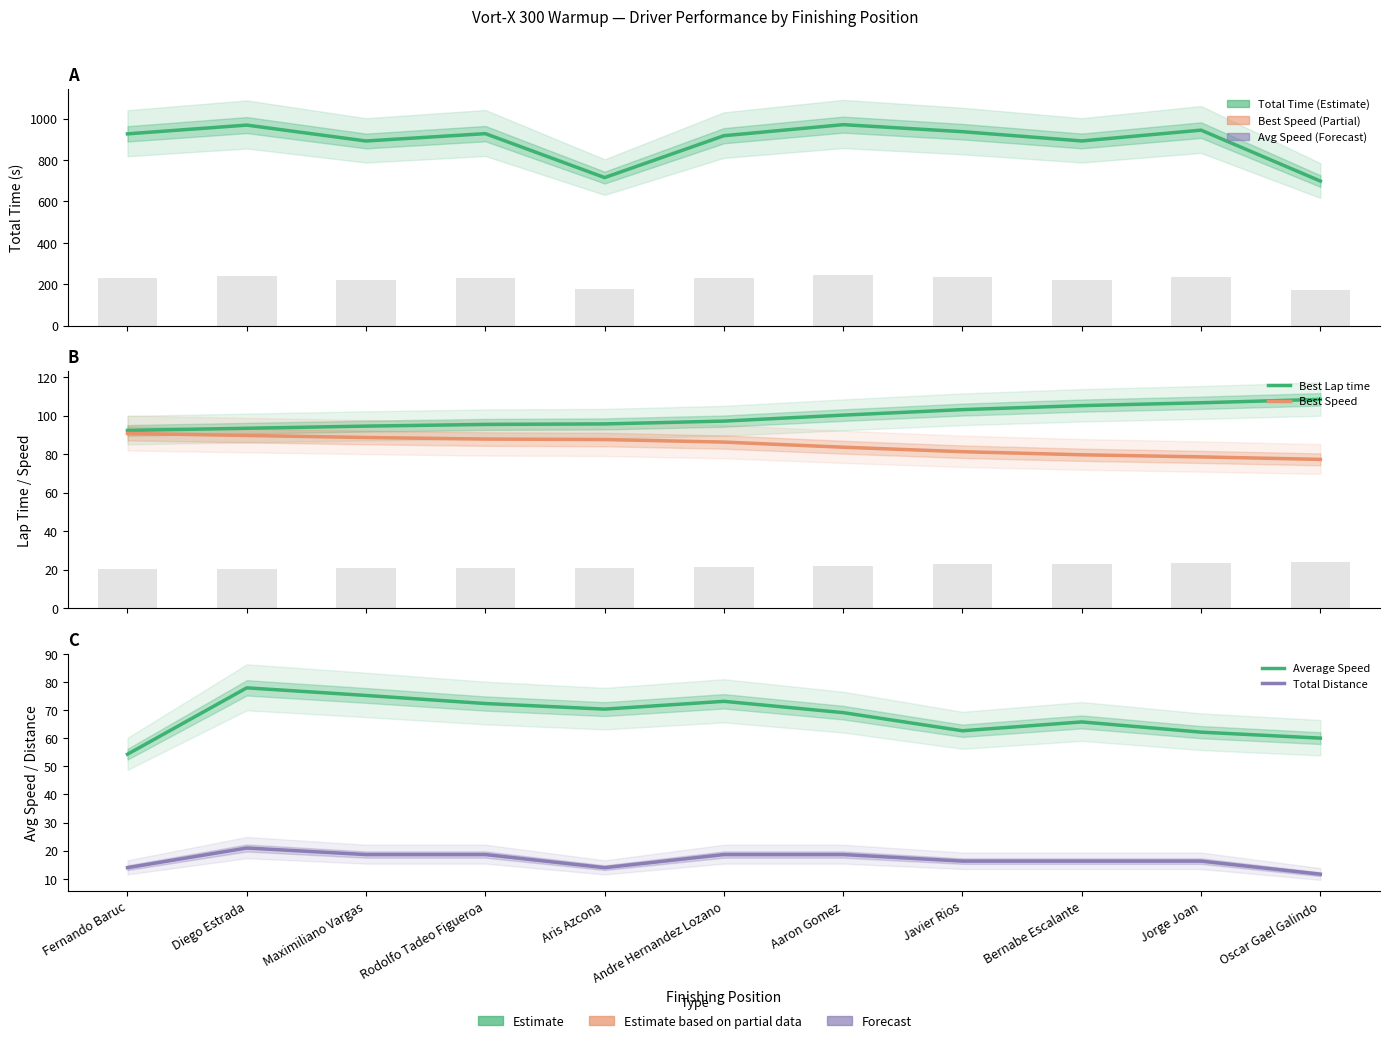

Rank the categories by Best Lap time value from highest to lowest.

Oscar Gael Galindo, Jorge Joan, Bernabe Escalante, Javier Rios, Aaron Gomez, Andre Hernandez Lozano, Aris Azcona, Rodolfo Tadeo Figueroa, Maximiliano Vargas, Diego Estrada, Fernando Baruc